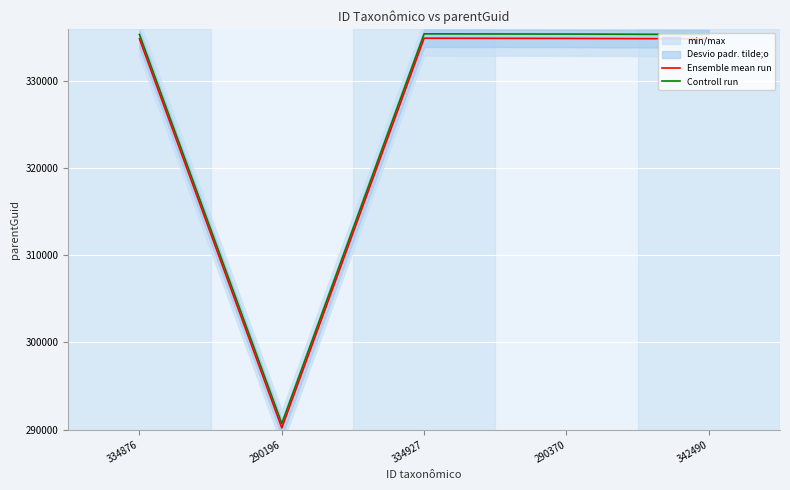

Is it true that Ensemble mean run equals 146907 at 334927?

False